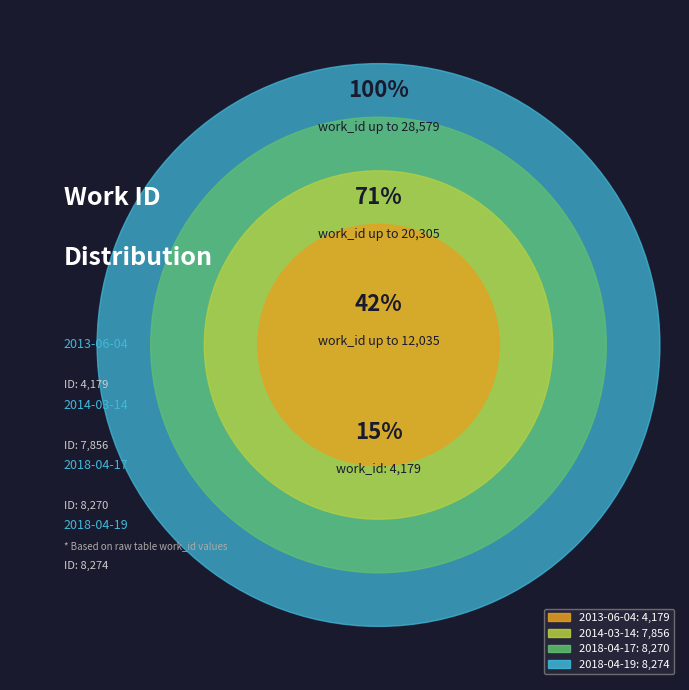

What percentage is the 2013-06-04 slice, to the nearest percent?

15%